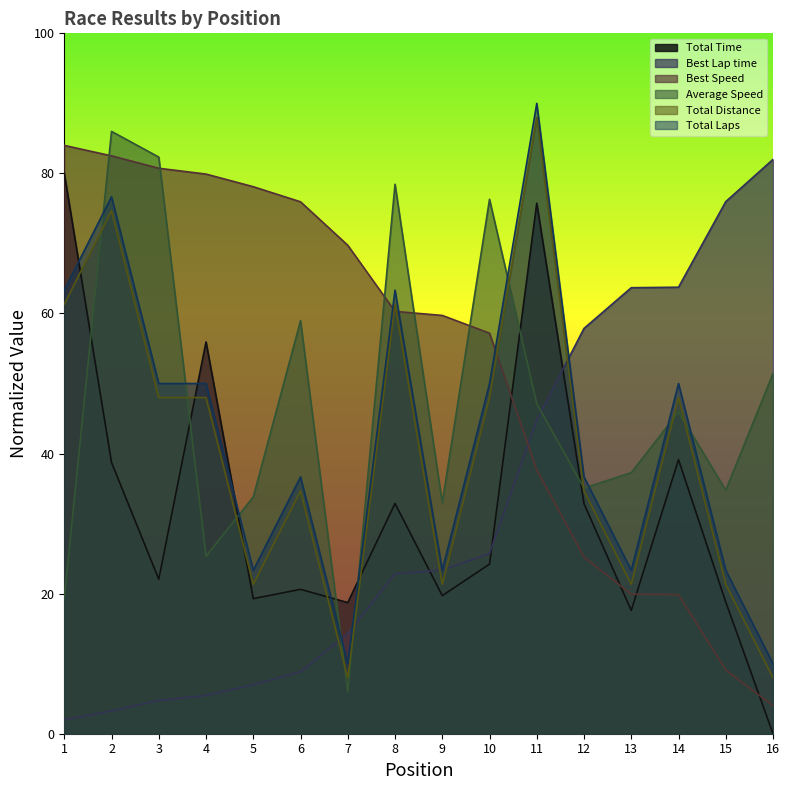

Which series changed the most between 1 and 12?

Best Speed